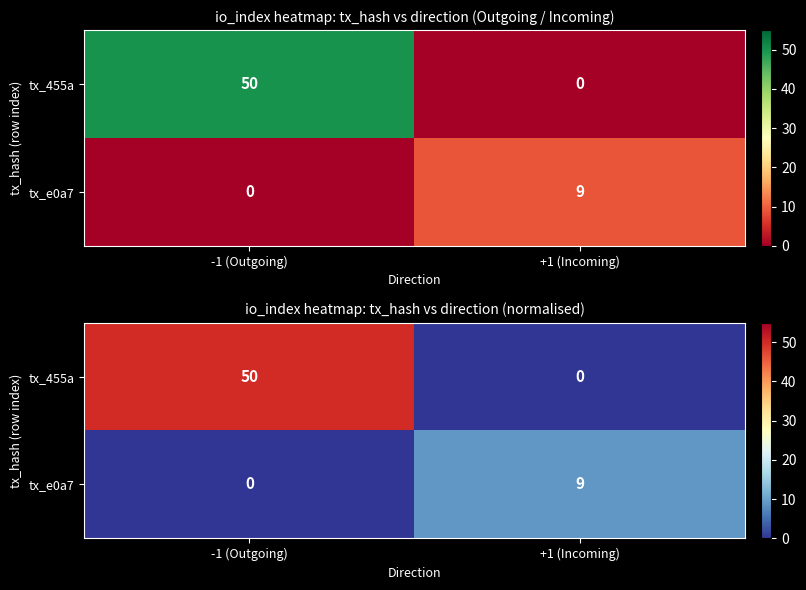

Count the number of categories in the chart.

2